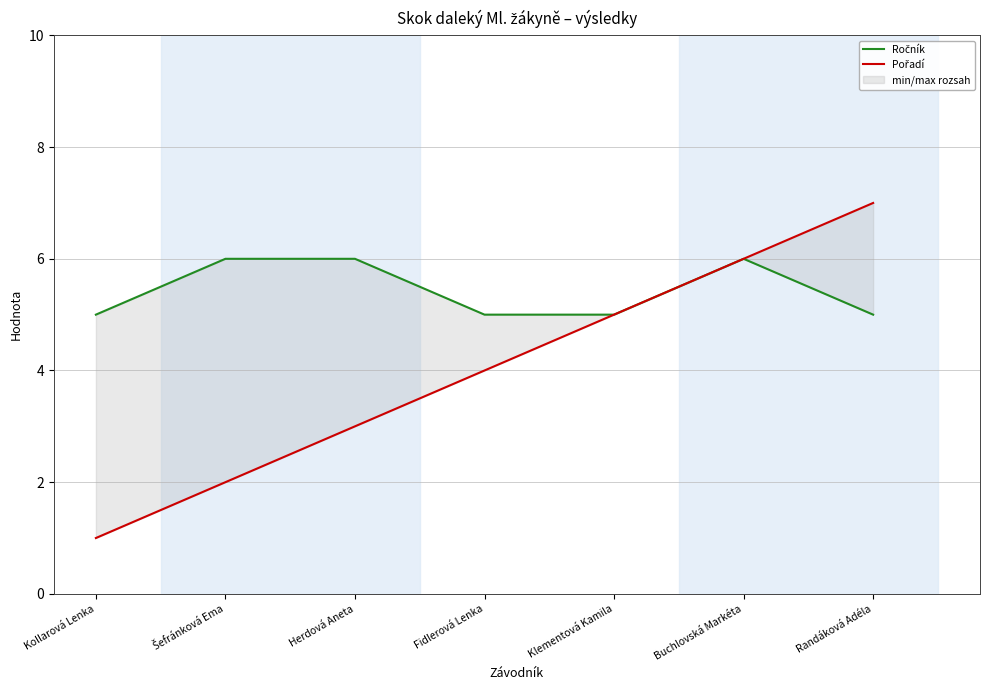

At how many categories does at least one series exceed 4?

7